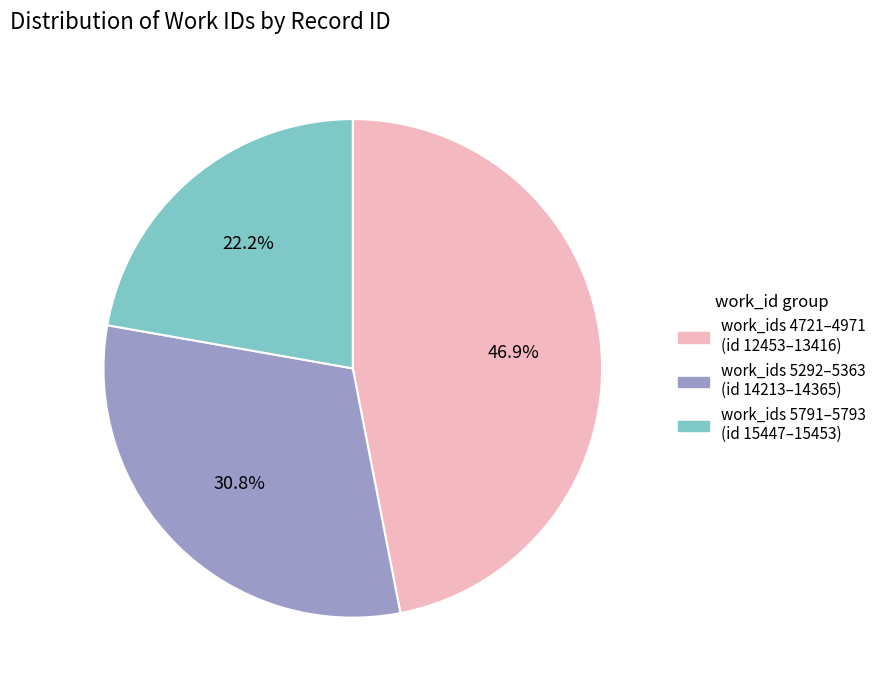

Is there any slice that represents more than half of the pie?

No